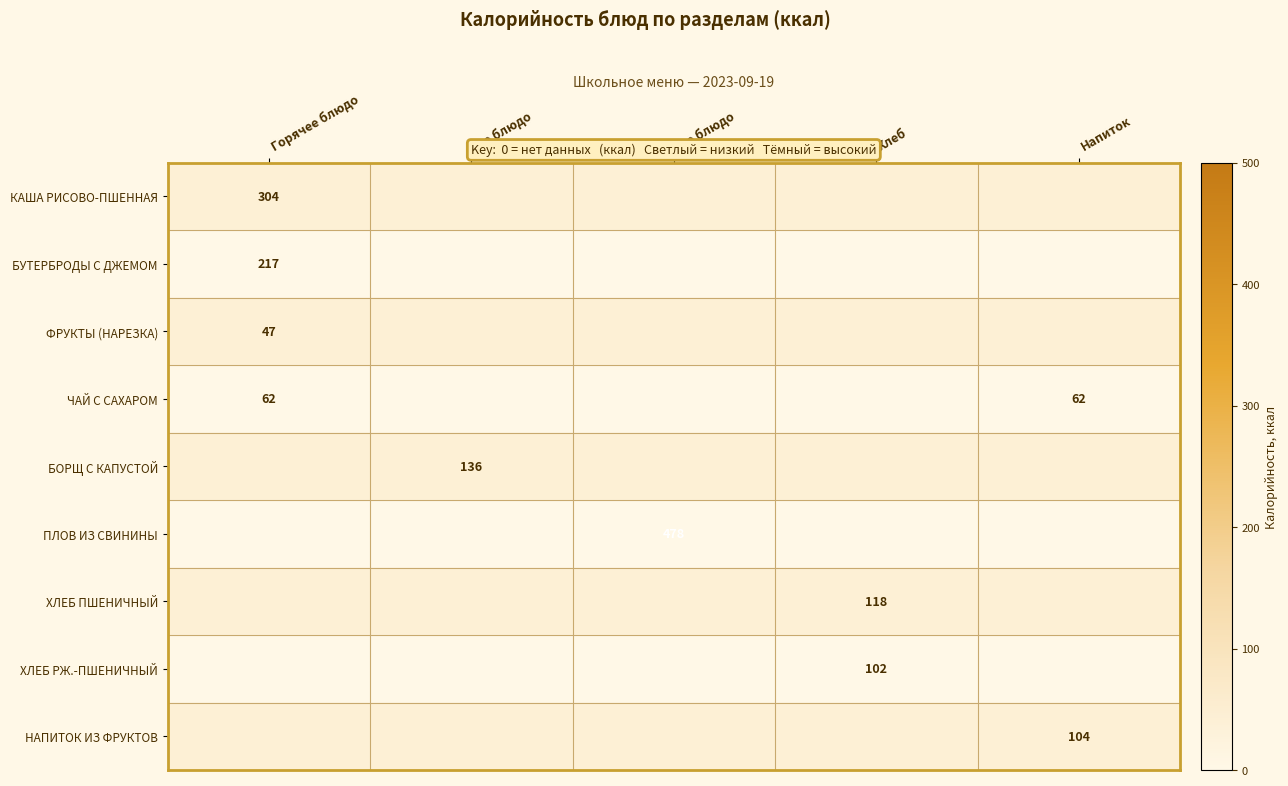

Count the number of data series in this chart.

9